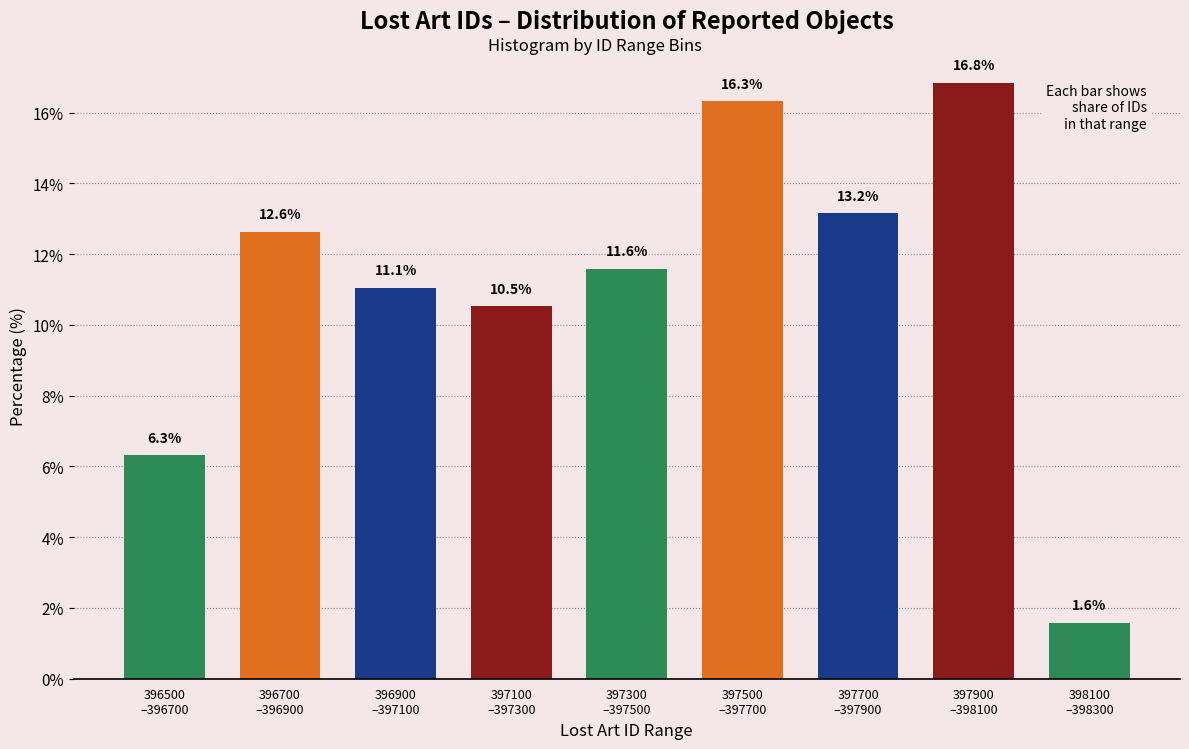

Reading left to right, transcribe all the data shown in this chart.

6.3	12.6	11.1	10.5	11.6	16.3	13.2	16.8	1.6